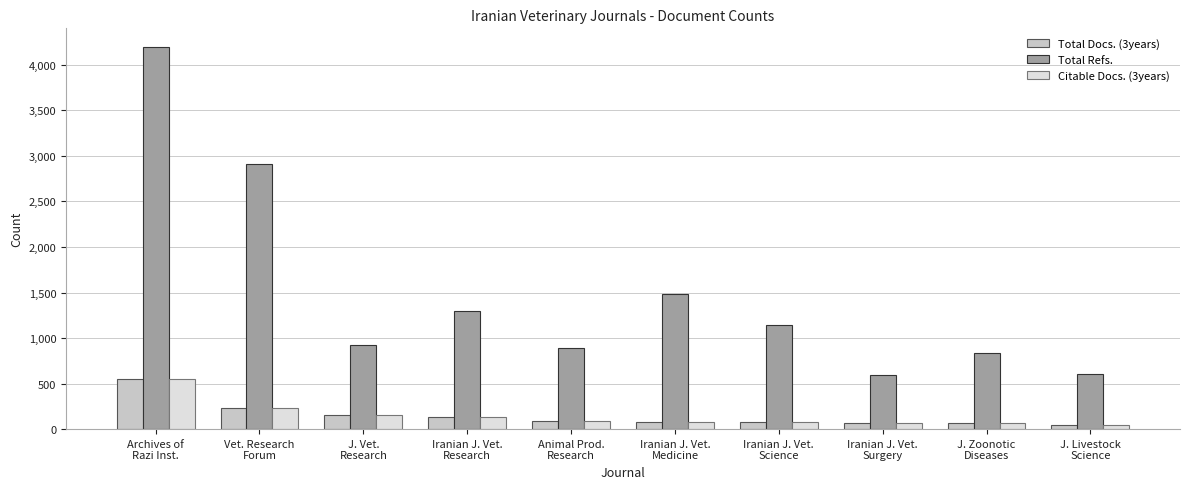

What is the label of the 1st bar from the right?

J. Livestock
Science